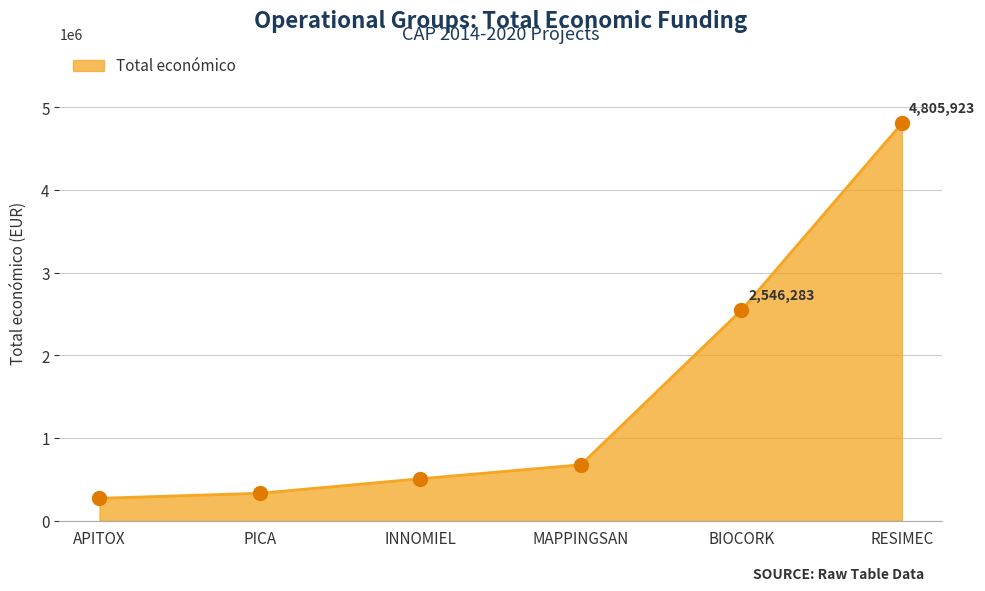

What is the change in value from APITOX to PICA?

+61449